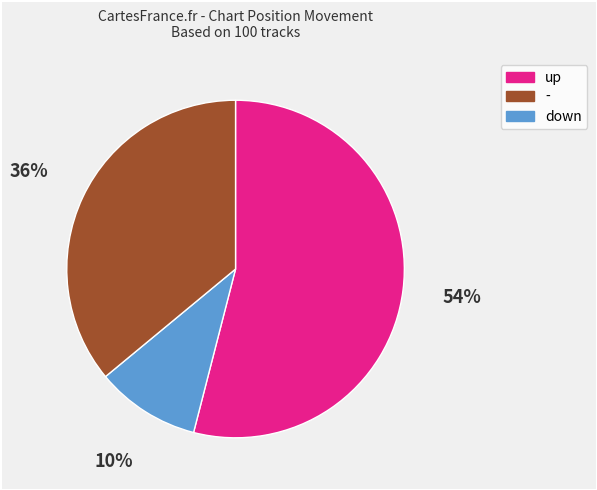

Does any single category account for the majority?

Yes